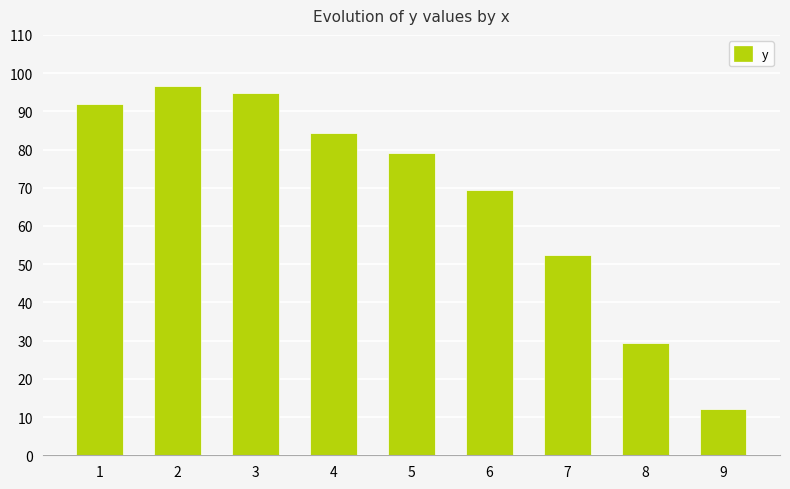

True or false: the data shows 96.7 at 2.

True